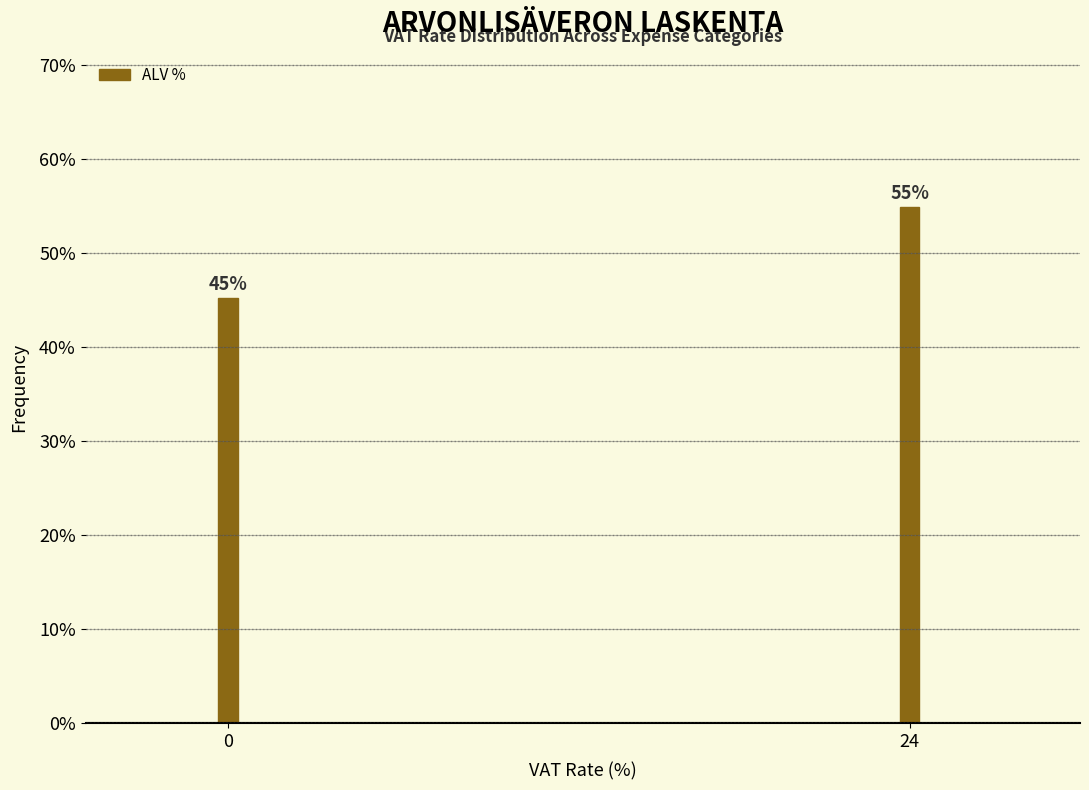

Does the chart contain any negative values?

No